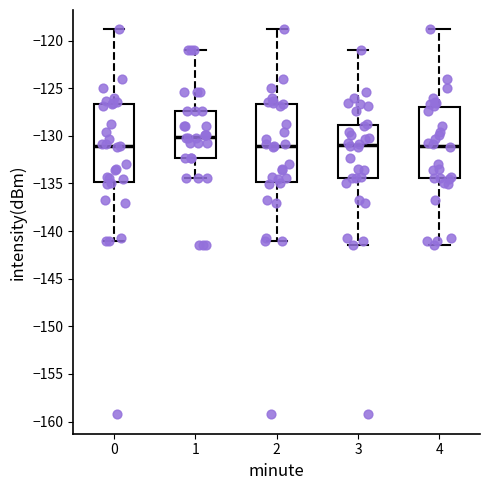

Where does the median line of the box at x = 2 sit on the y-axis? The values are not printed on the chart, so give them approximately, as read against the axis.

-131.0